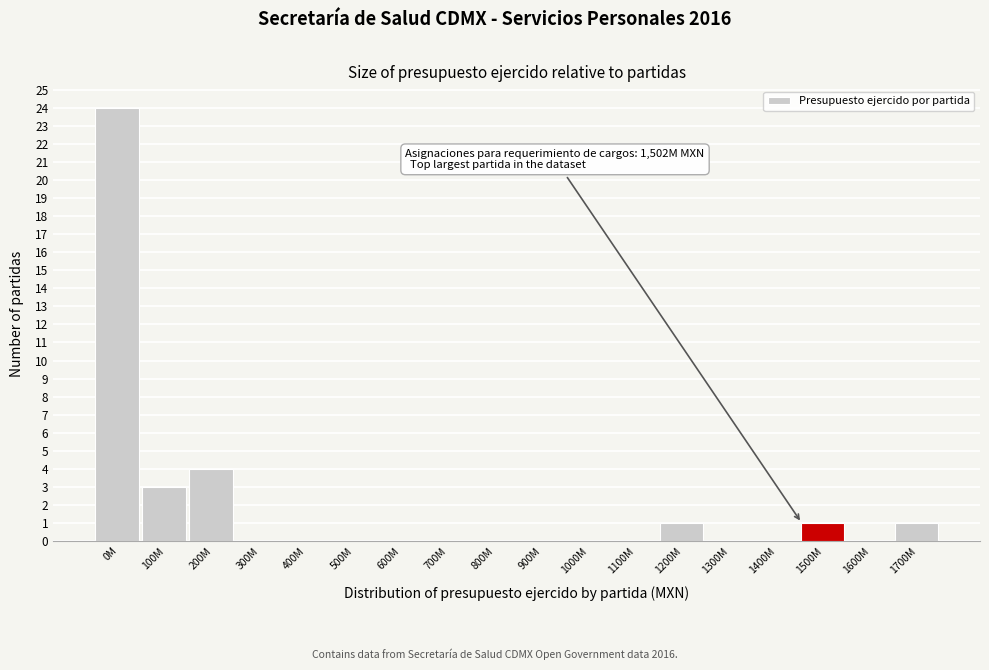

Reading left to right, extract all data points from this chart.

0M=24	100M=3	200M=4	300M=0	400M=0	500M=0	600M=0	700M=0	800M=0	900M=0	1000M=0	1100M=0	1200M=1	1300M=0	1400M=0	1500M=1	1600M=0	1700M=1